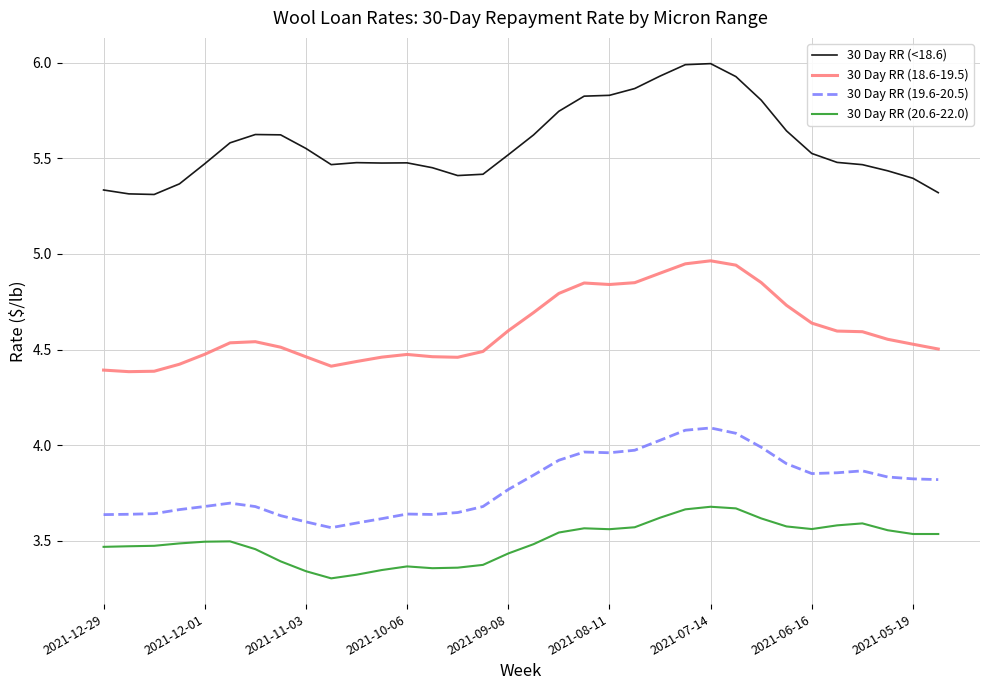

Which series has the largest range (max minus min)?

30 Day RR (<18.6)